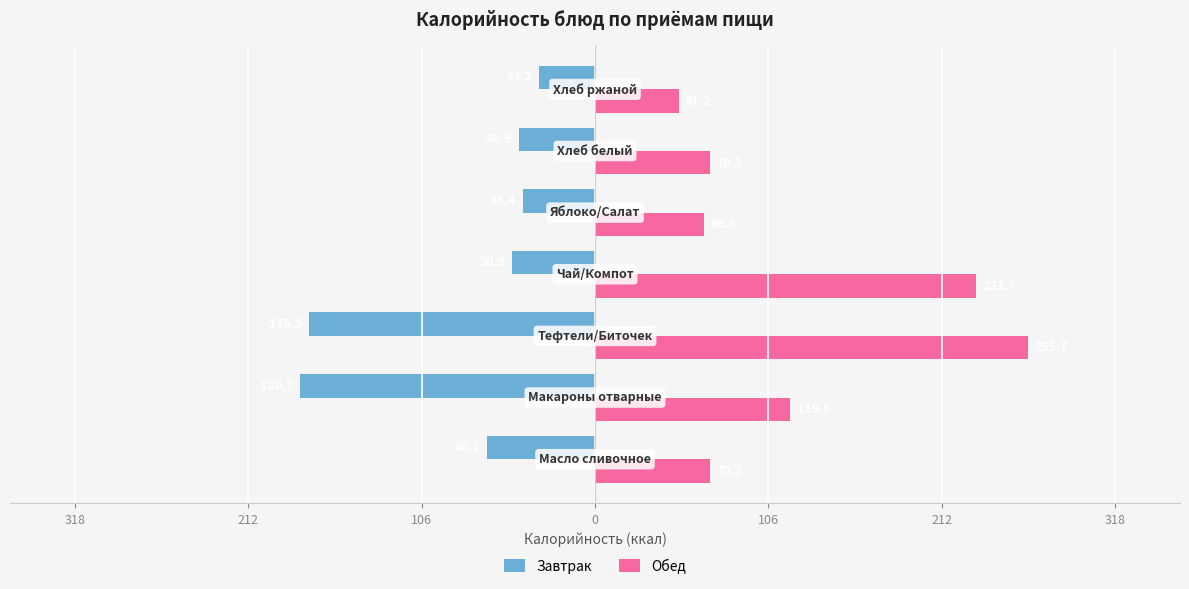

What is the value of the Обед bar at the 1st from the left?

70.3